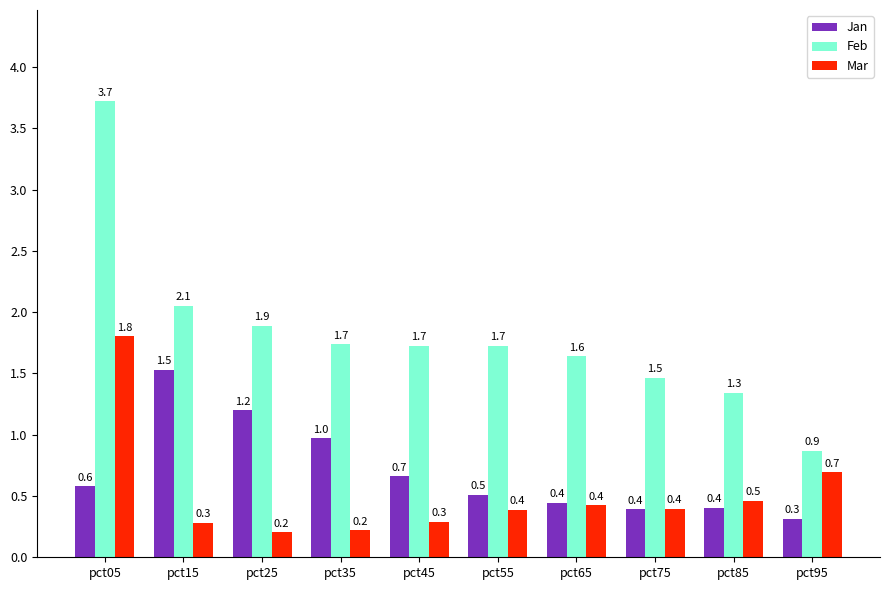

What is the sum of the Feb values at pct25 and pct15?

3.9